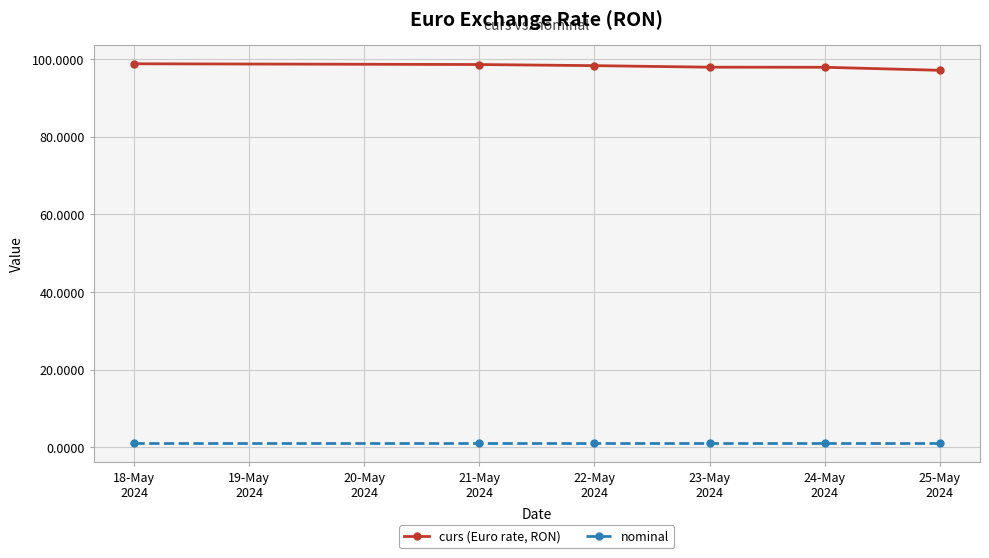

True or false: nominal and curs (Euro rate, RON) cross at least once.

False